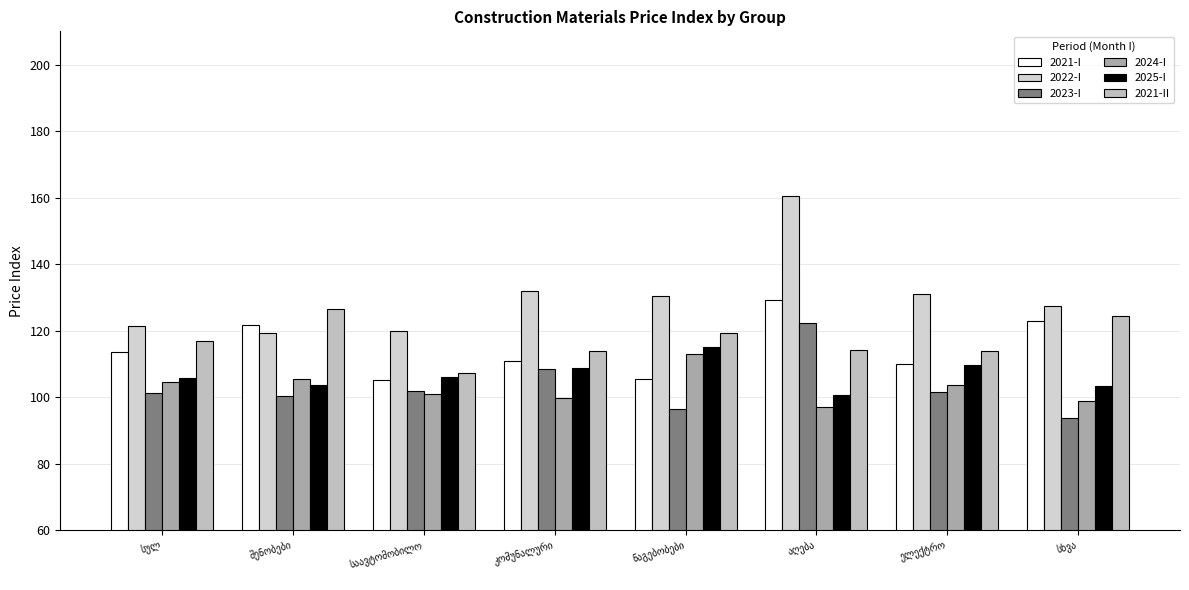

At which category is the sum across all series the highest?

აღება